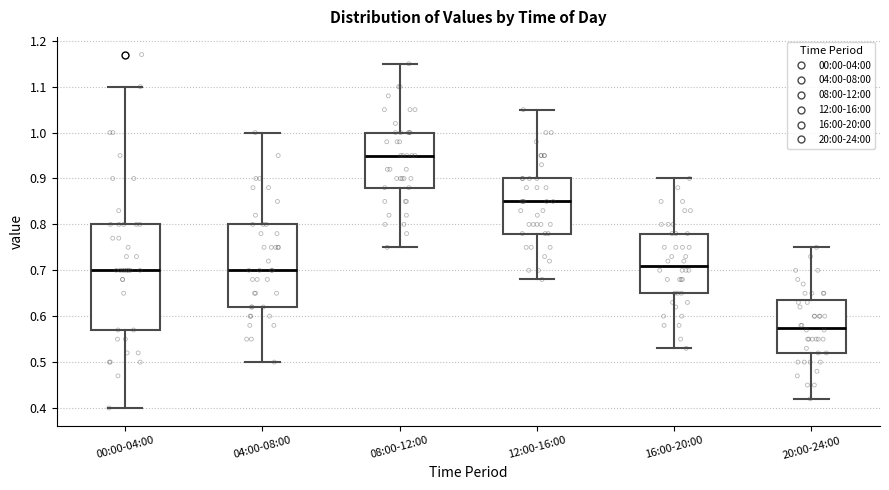

Reading left to right, read every box against the y-axis: the position of its median line, the range the box covers, and the ends of its whiskers. The values are not printed on the chart, so give them approximately, as read against the axis.

00:00-04:00: median 0.70, box 0.57 to 0.80, whiskers 0.40 to 1.10
04:00-08:00: median 0.70, box 0.62 to 0.80, whiskers 0.50 to 1.00
08:00-12:00: median 0.95, box 0.88 to 1.00, whiskers 0.75 to 1.15
12:00-16:00: median 0.85, box 0.78 to 0.90, whiskers 0.68 to 1.05
16:00-20:00: median 0.71, box 0.65 to 0.78, whiskers 0.53 to 0.90
20:00-24:00: median 0.58, box 0.52 to 0.64, whiskers 0.42 to 0.75